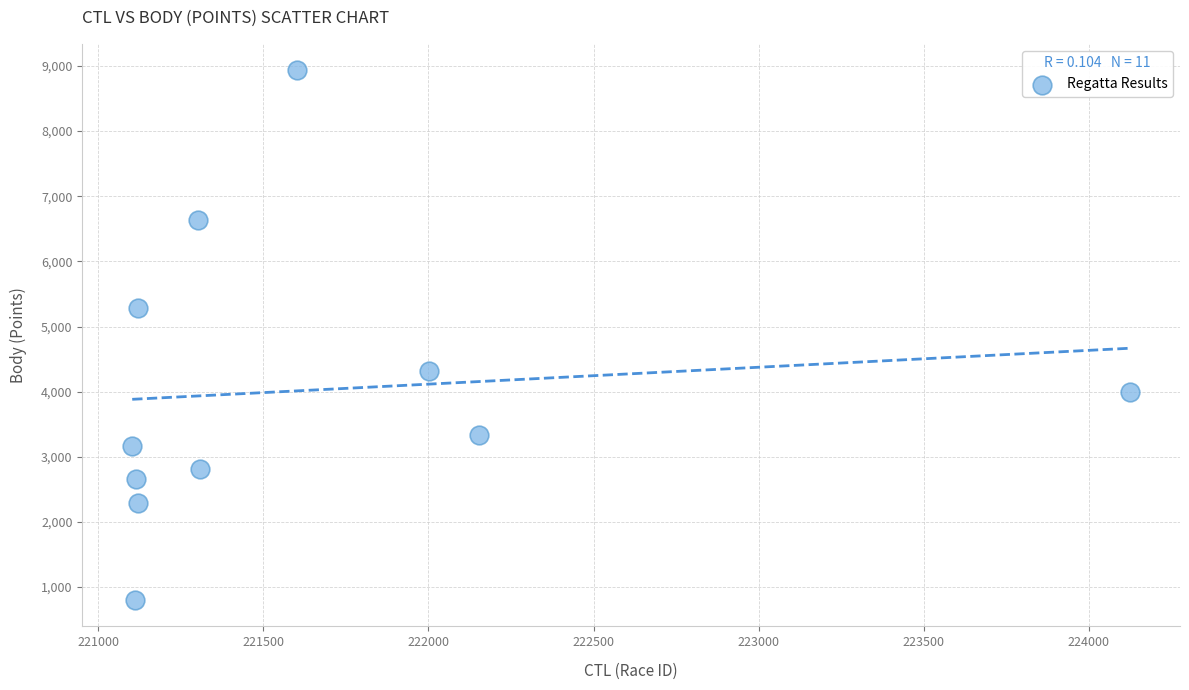

What Y value in the scatter plot is closest to 4868?

5279